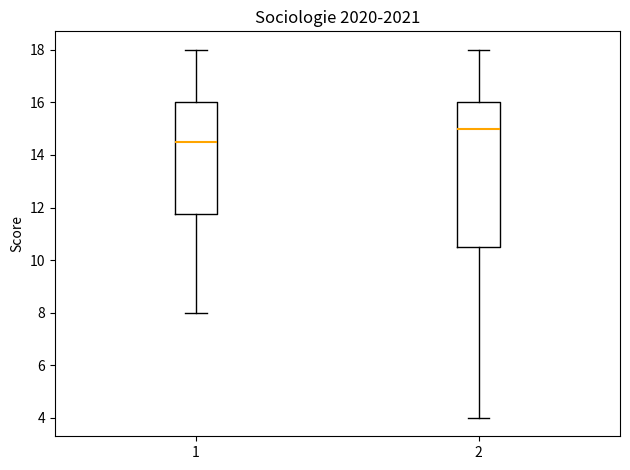

Reading left to right, read every box against the y-axis: the position of its median line, the range the box covers, and the ends of its whiskers. The values are not printed on the chart, so give them approximately, as read against the axis.

1: median 14.6, box 11.8 to 16.0, whiskers 8.0 to 18.0
2: median 15.0, box 10.6 to 16.0, whiskers 4.0 to 18.0